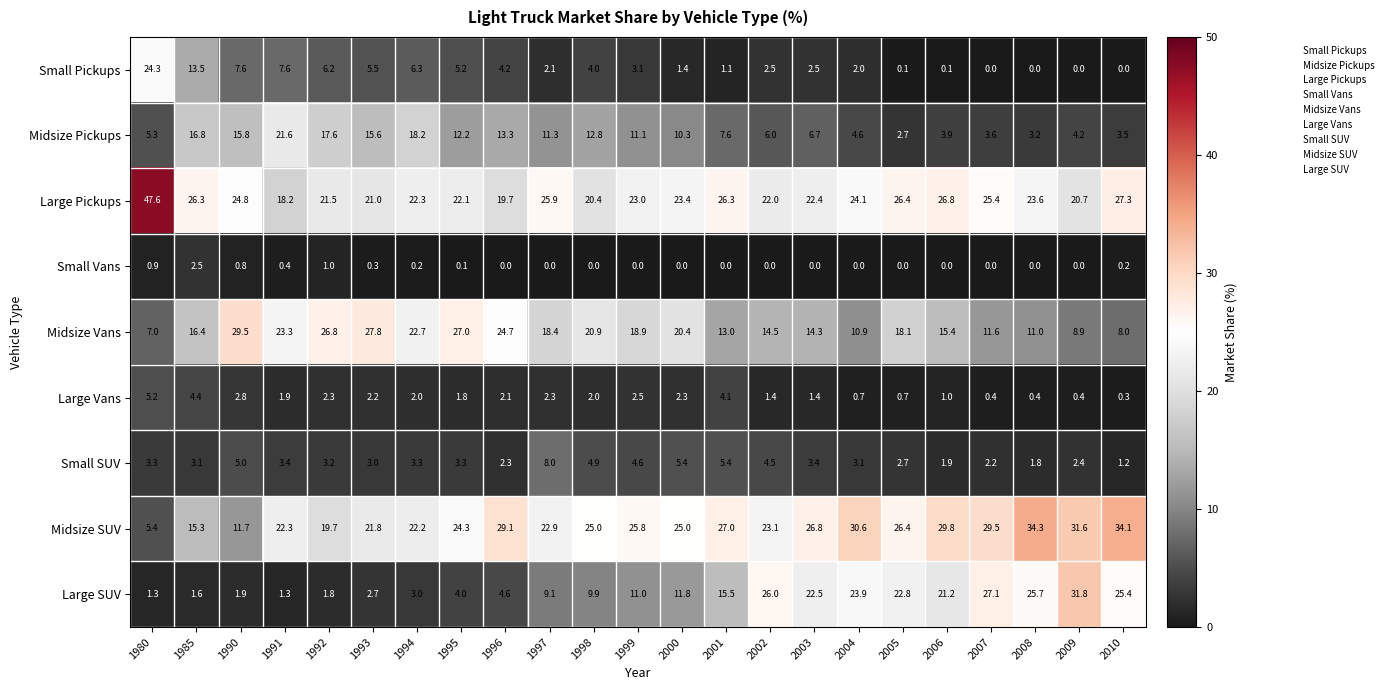

Which series has the largest total across all categories?

Midsize SUV